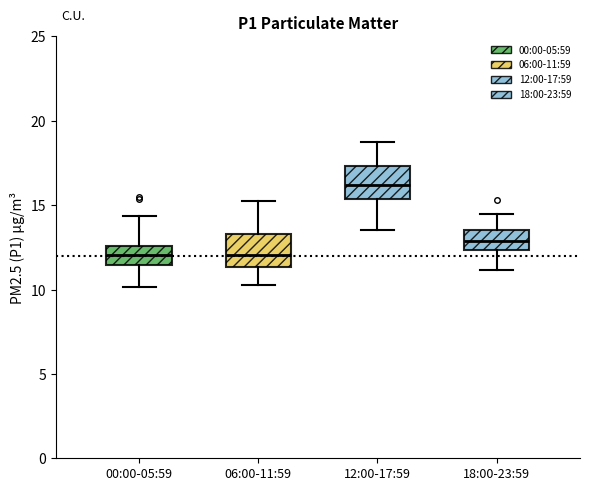

Where does the median line of the box for 00:00-05:59 sit on the y-axis? The values are not printed on the chart, so give them approximately, as read against the axis.

12.0